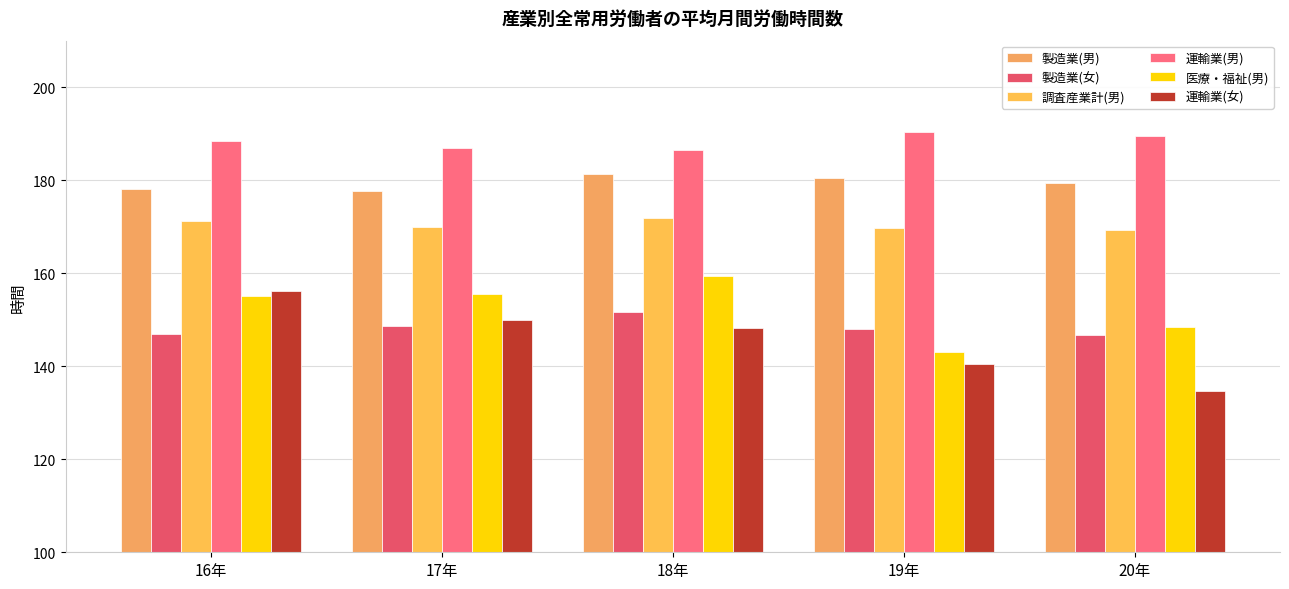

What are all the series names shown in the legend?

製造業(男), 製造業(女), 調査産業計(男), 運輸業(男), 医療・福祉(男), 運輸業(女)